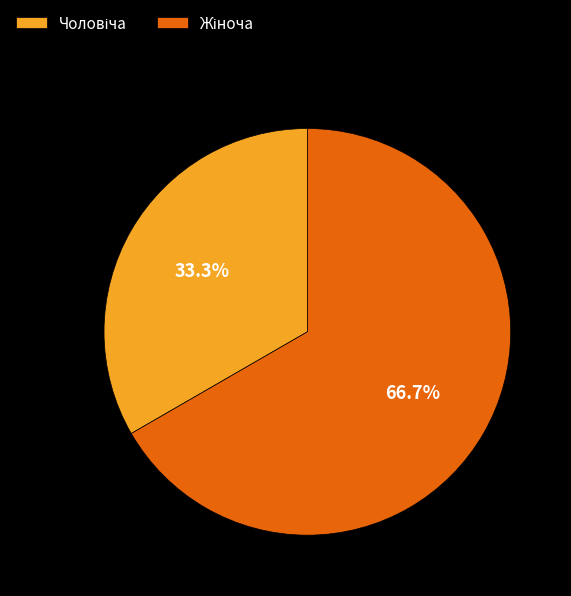

Is there any slice that represents more than half of the pie?

Yes